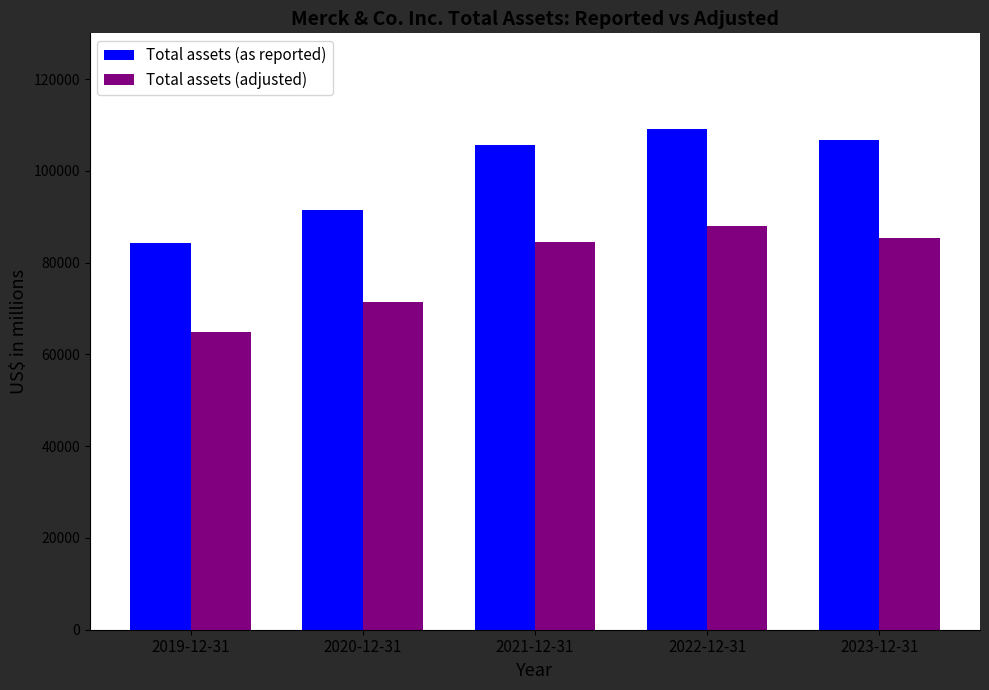

Which category has the lowest value in the Total assets (as reported) series?

2019-12-31